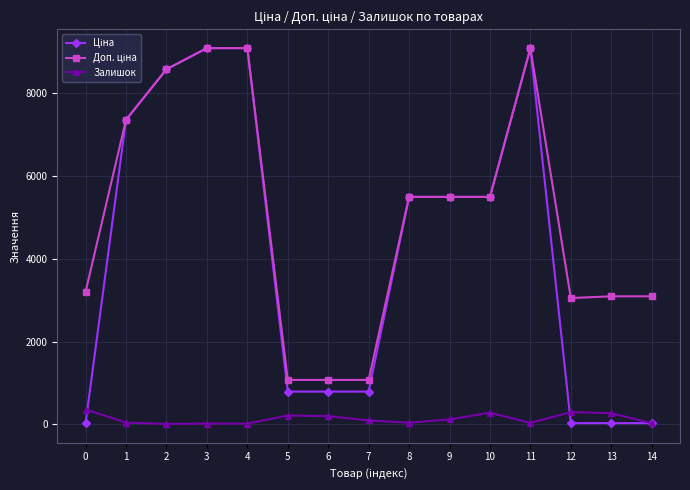

What is the greatest value displayed?

9092.0